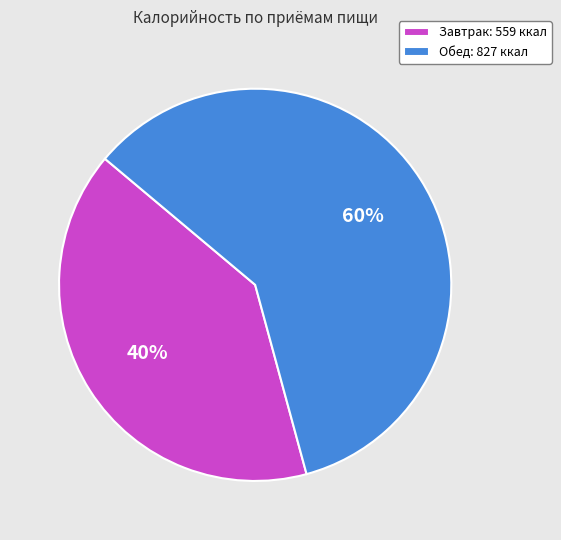

Which category has the biggest portion of the pie?

Обед